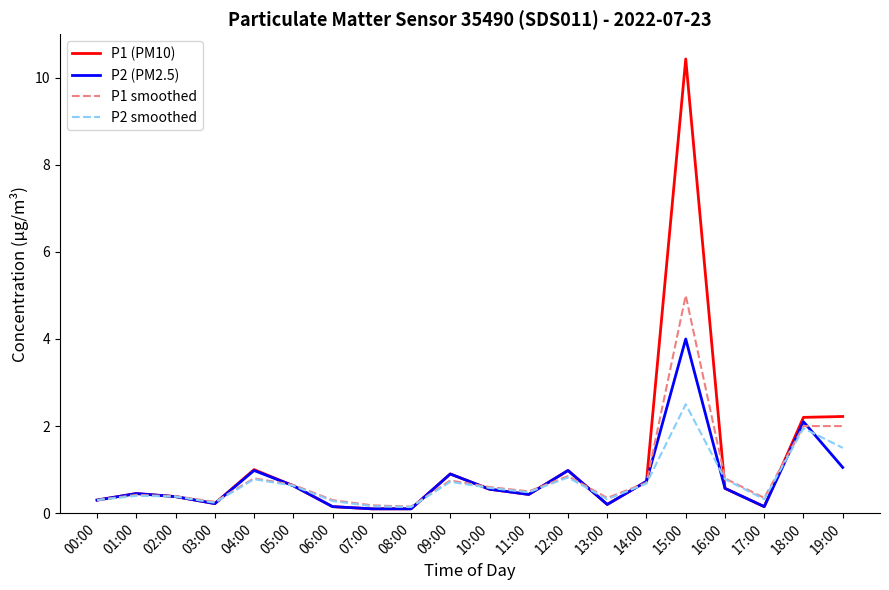

What are all the series names shown in the legend?

P1 (PM10), P2 (PM2.5), P1 smoothed, P2 smoothed